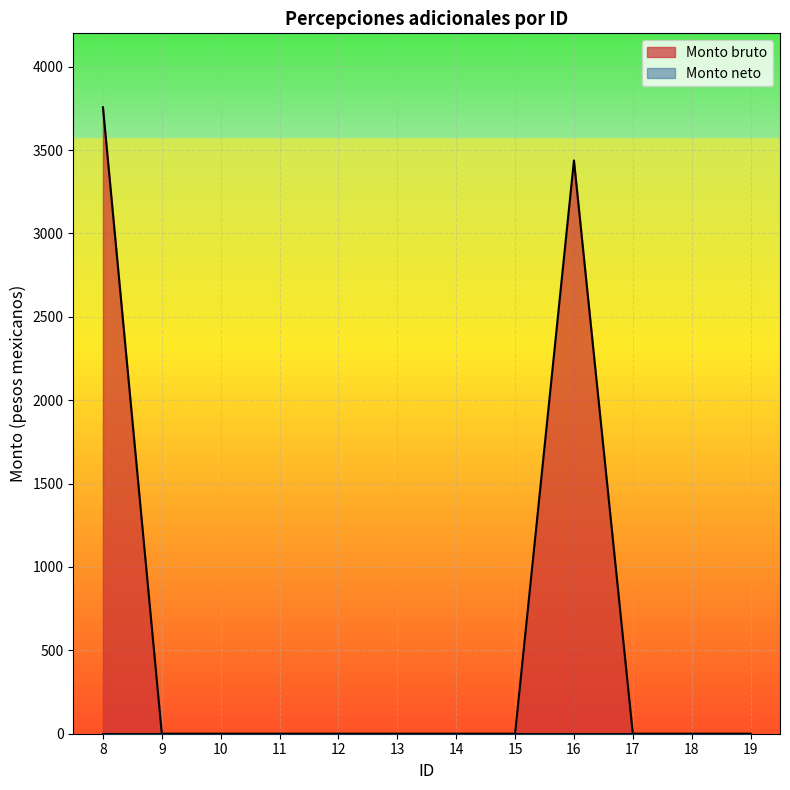

The value at 14 is 1828.2. True or false?

False